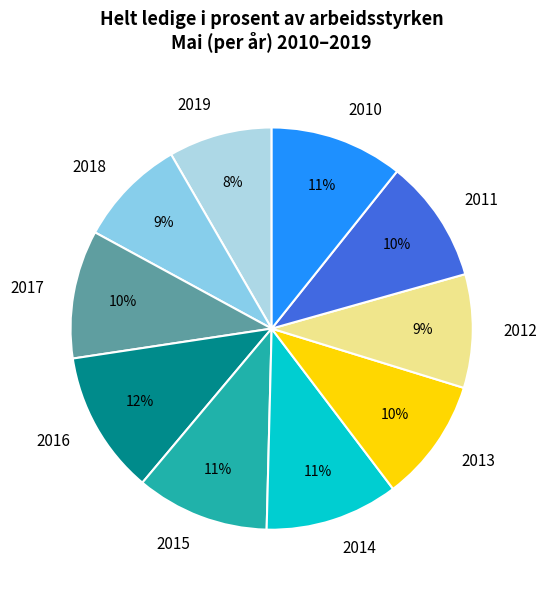

How many segments does this pie chart have?

10